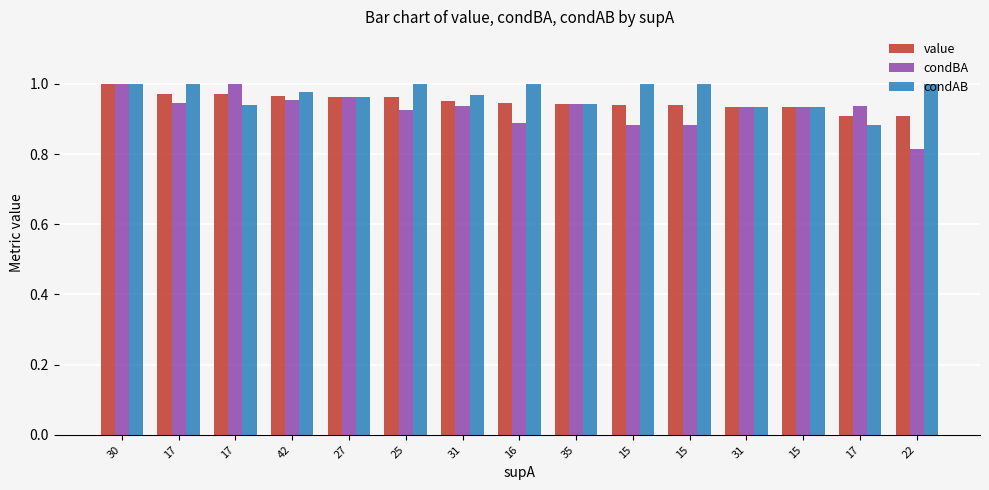

What are all the series names shown in the legend?

value, condBA, condAB